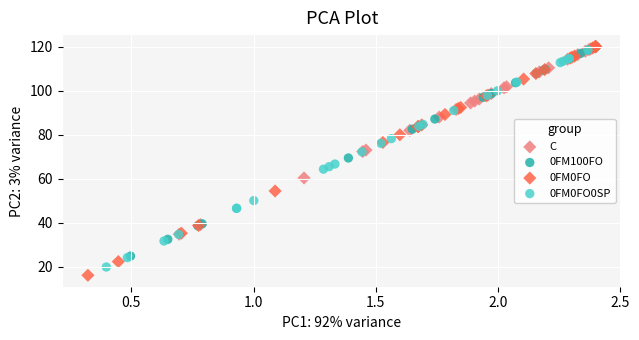

Which series has the widest spread of Y values?

0FM0FO